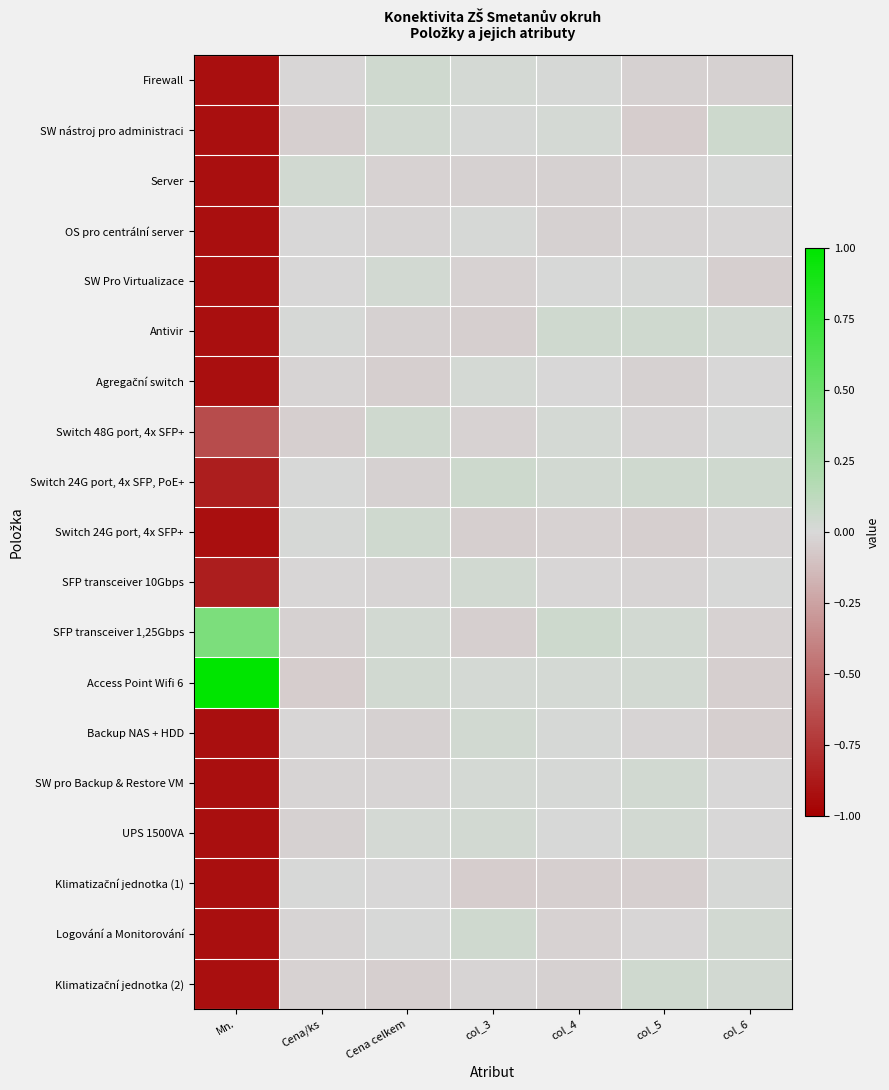

Which series changed the most between Cena/ks and Cena celkem?

Switch 48G port, 4x SFP+